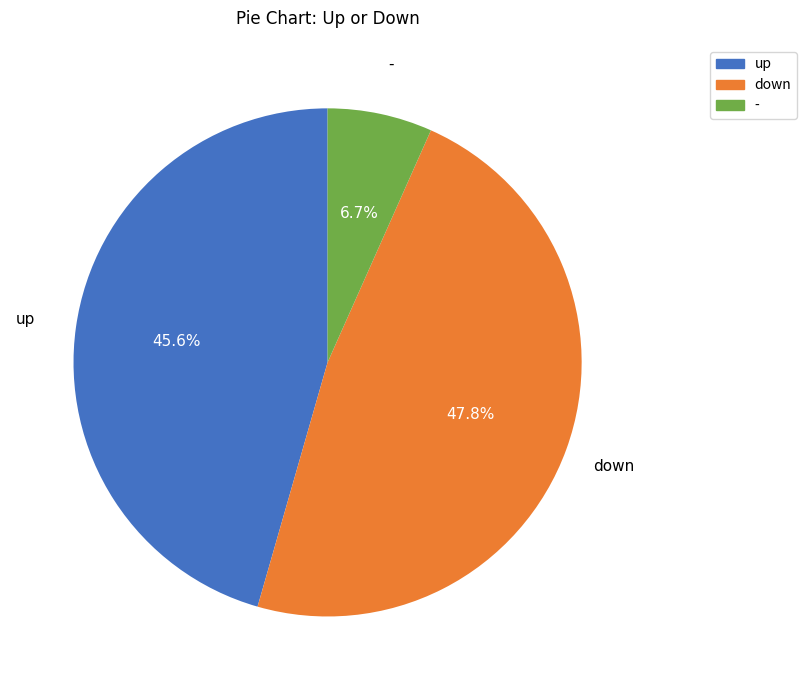

Between - and down, which is larger?

down